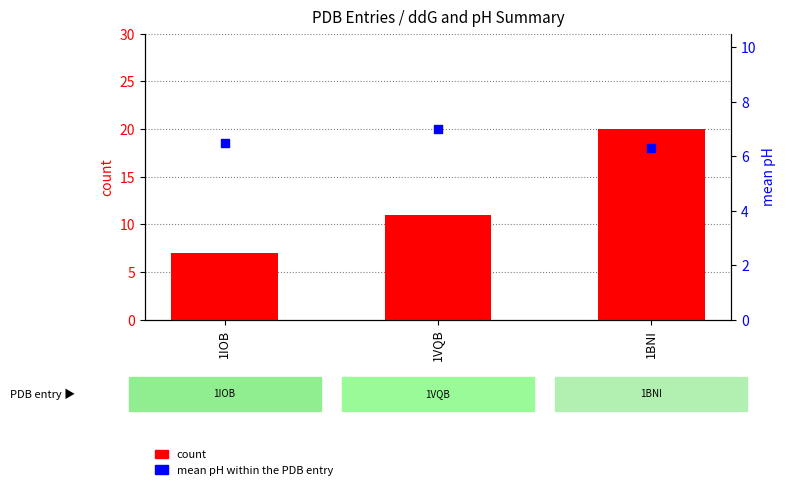

At how many categories does at least one series exceed 13?

1